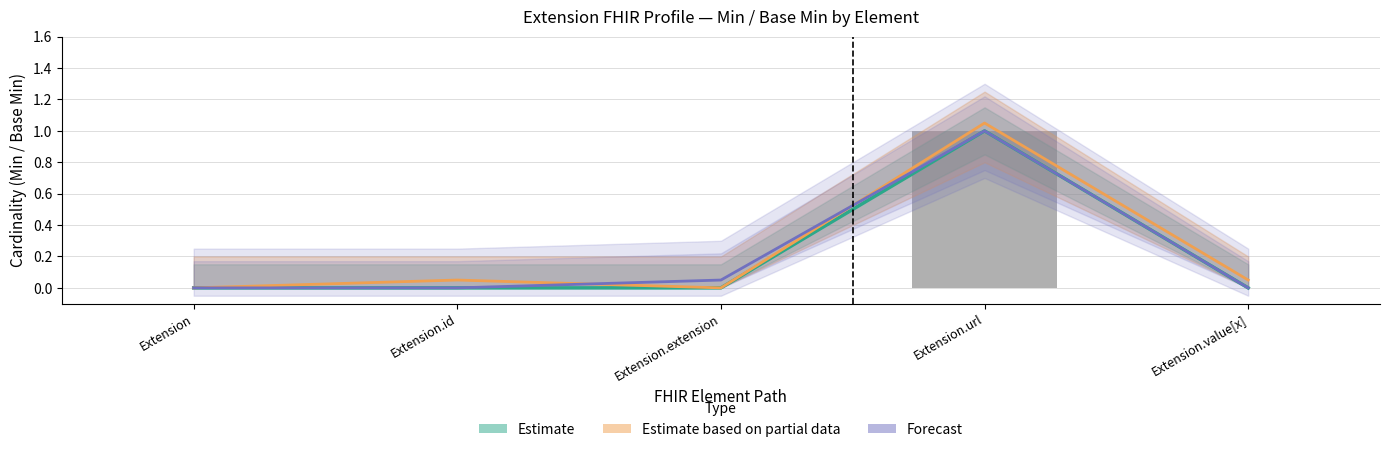

Rank the series at Extension.url from highest to lowest value.

Estimate based on partial data, Estimate, Forecast